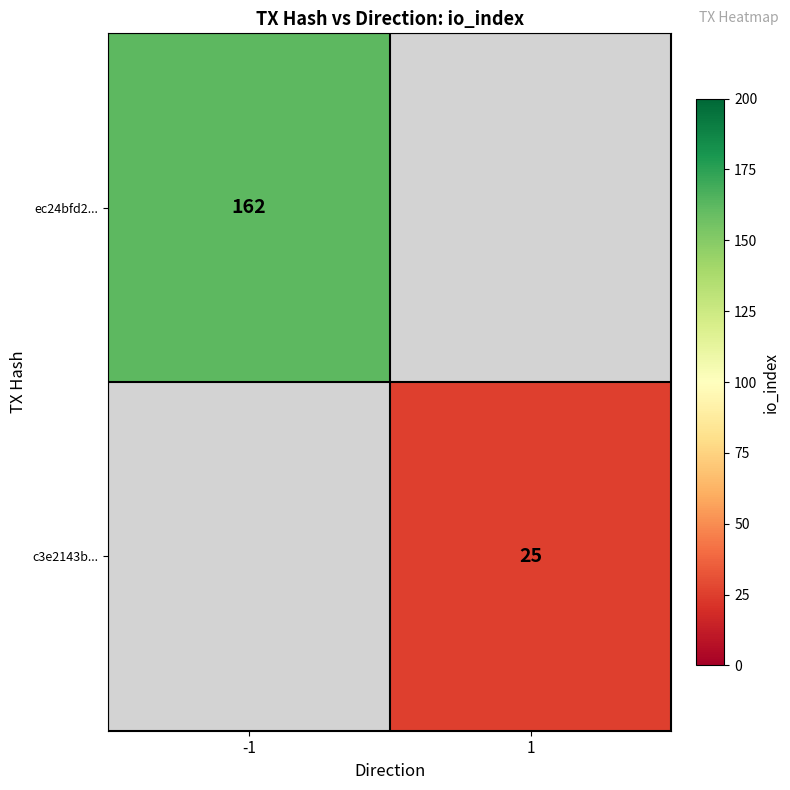

Count the number of categories in the chart.

2